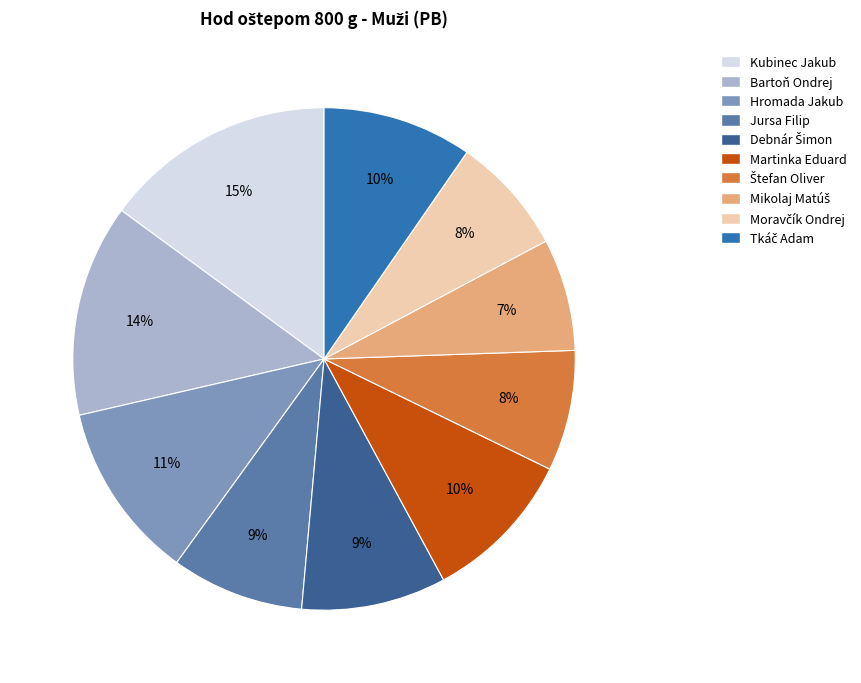

Which slice is the largest?

Kubinec Jakub